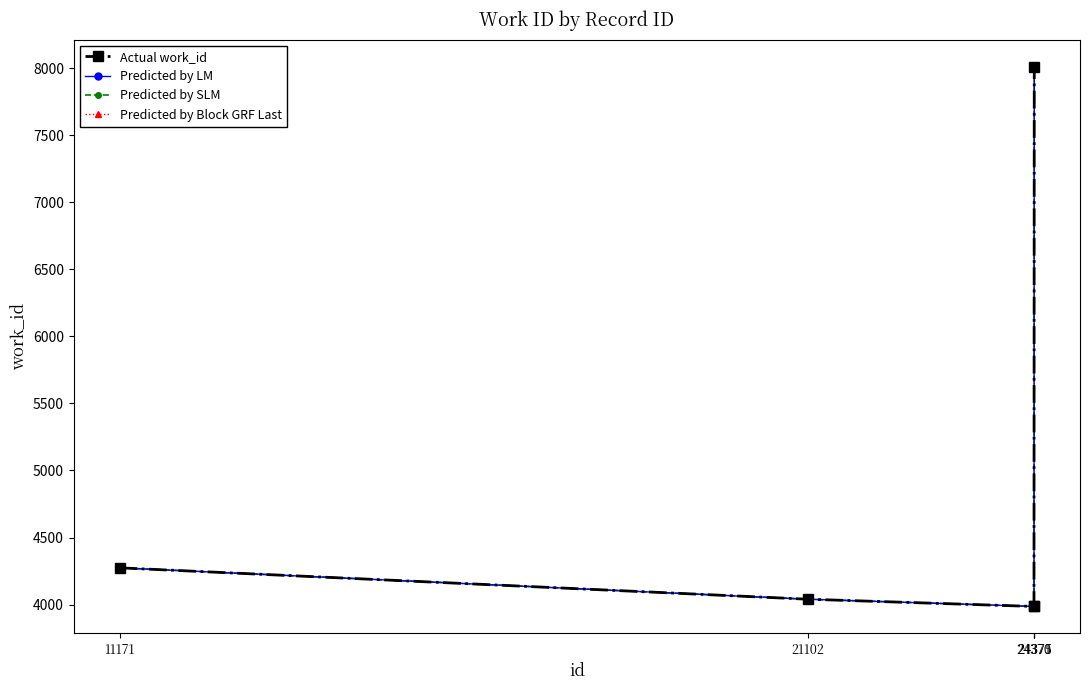

True or false: Actual work_id and Predicted by LM intersect in this chart.

False